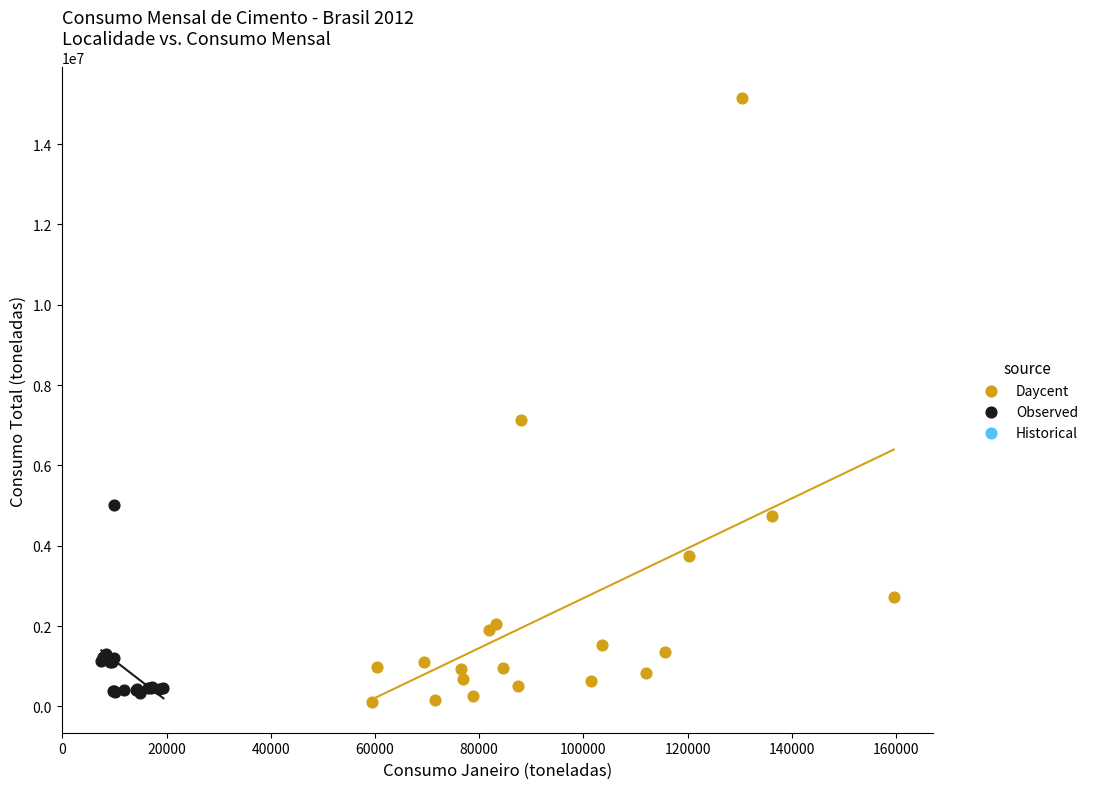

Which series contains the highest Y value?

Daycent